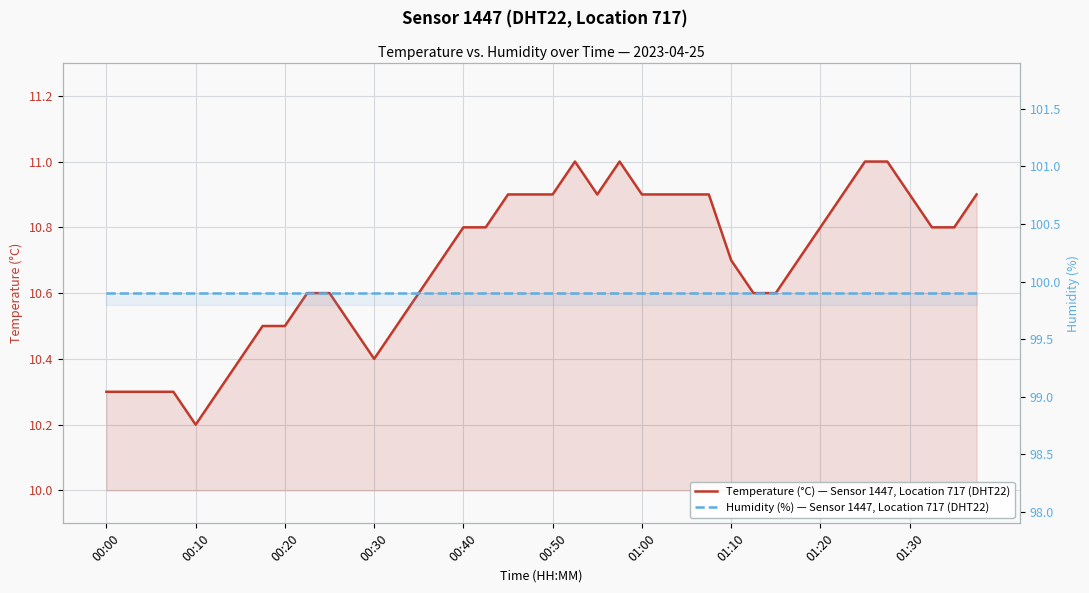

True or false: Temperature (°C) — Sensor 1447, Location 717 (DHT22) and Humidity (%) — Sensor 1447, Location 717 (DHT22) cross at least once.

False